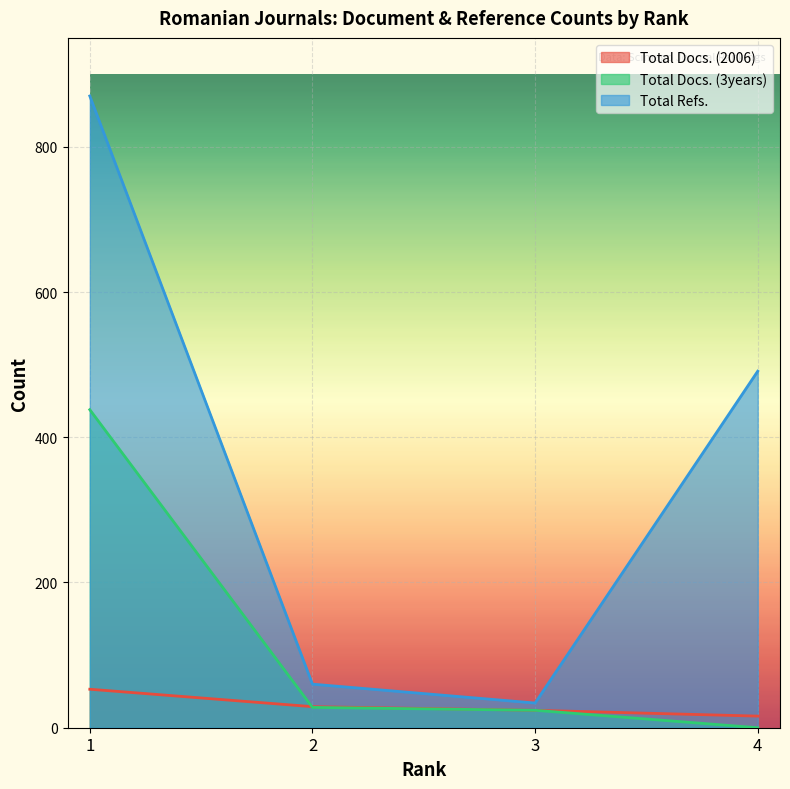

True or false: Total Refs. and Total Docs. (2006) cross at least once.

False